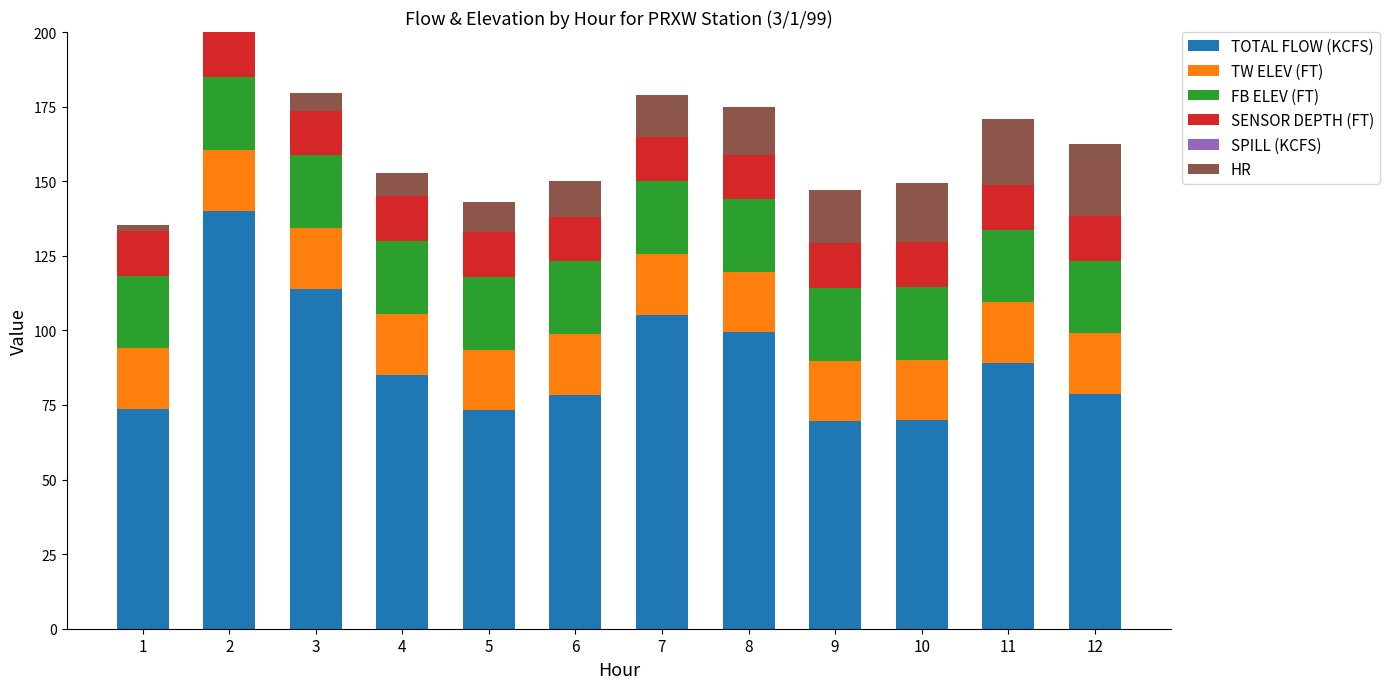

What is the sum of all TOTAL FLOW (KCFS) values?

1076.4